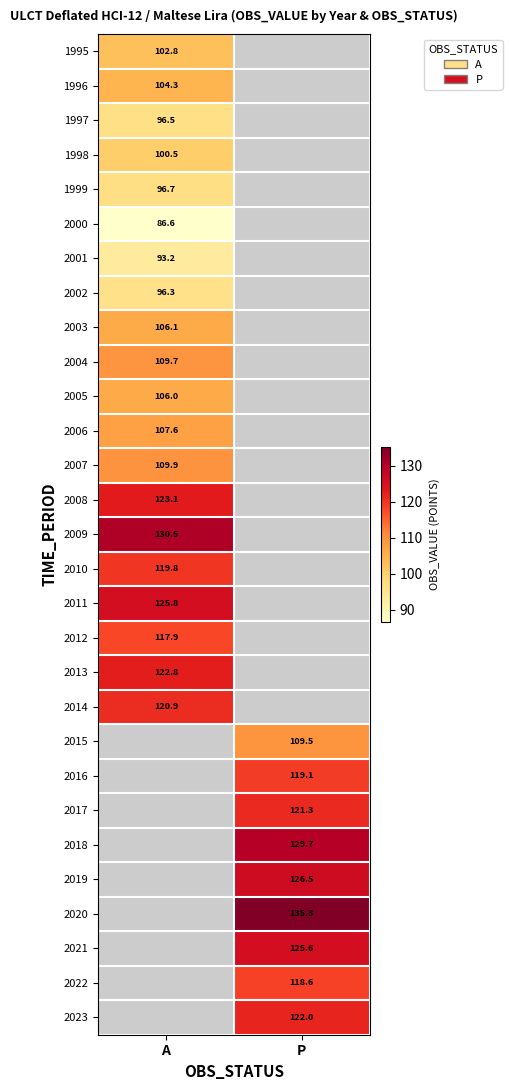

Is the value of 2014 at A greater than the value of 2003 at A?

Yes